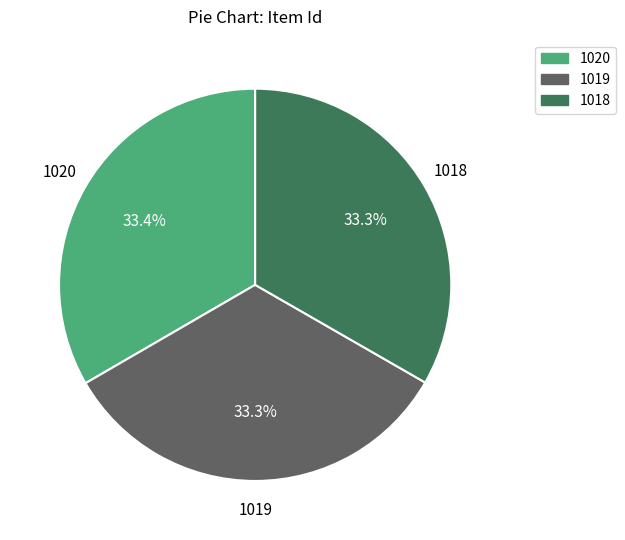

What is the ratio of the value at 1018 to the value at 1019?

1.0